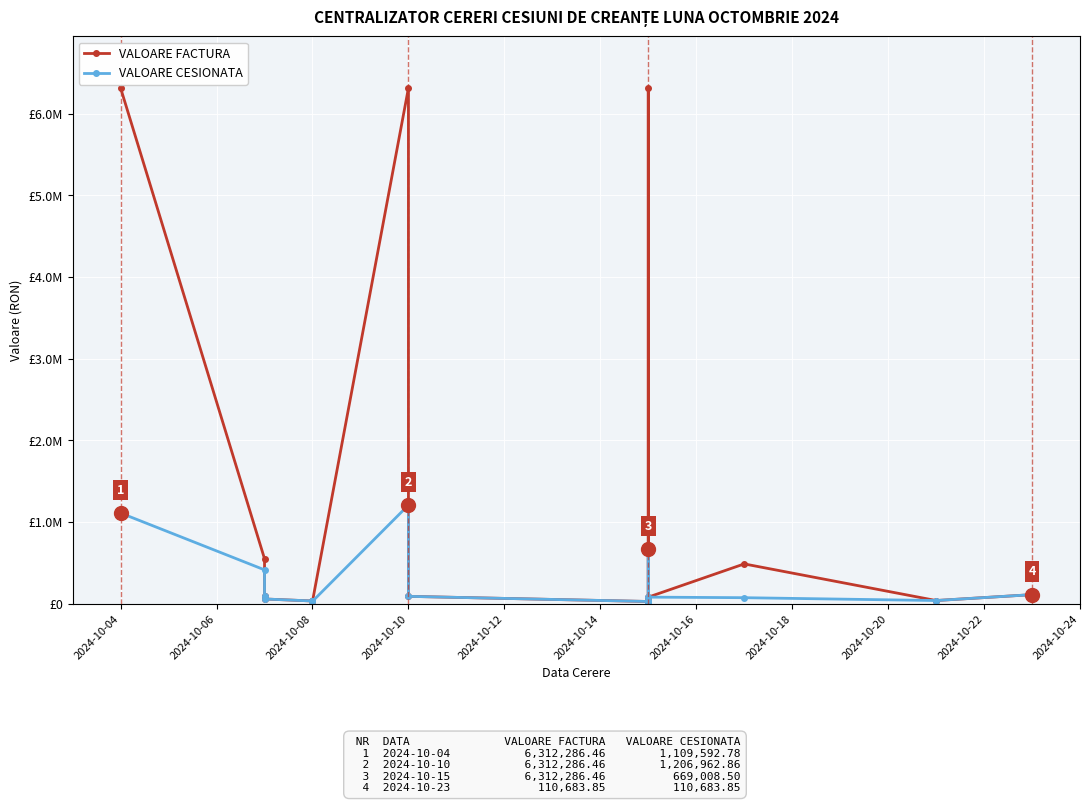

Reading left to right, what are all the values shown in this chart?

VALOARE FACTURA: 6312286.5	549988.6	94615.3	57636.1	32911.6	29161.0	6312286.5	89728.7	26872.4	9694.3	13877.5	29308.8	6312286.5	80173.3	486839.1	38575.4	110683.9
VALOARE CESIONATA: 1109592.8	414025.5	94615.3	57636.1	32911.6	29161.0	1206962.9	89728.7	26872.4	9694.3	13877.5	29308.8	669008.5	80173.3	73269.0	38575.4	110683.9